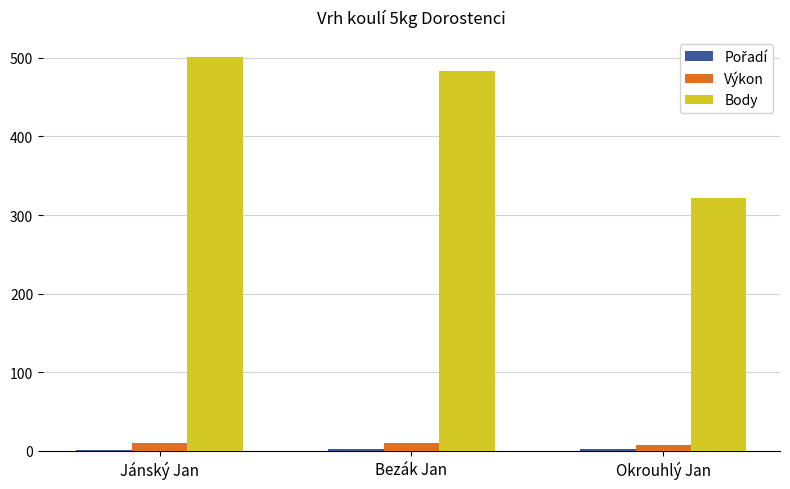

What is the spread (max minus min) of values at Jánský Jan?

500.0